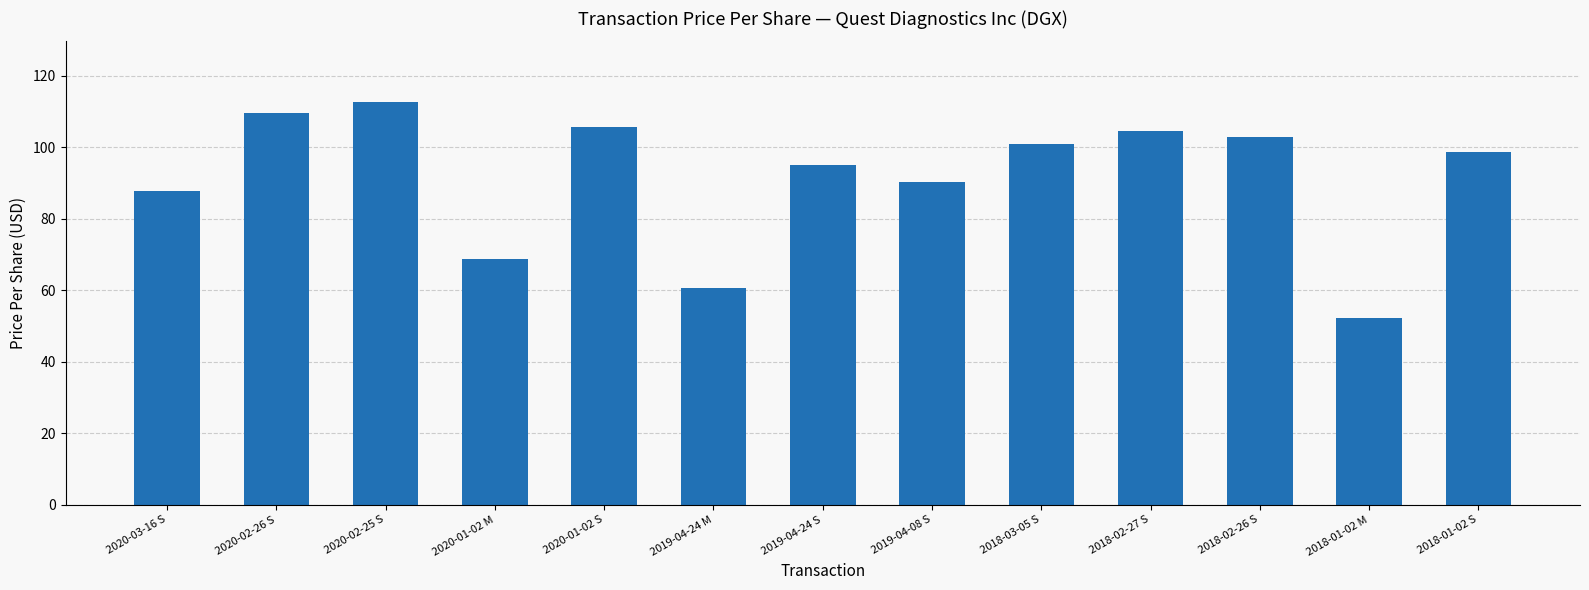

Are the bars grouped side by side (vs. stacked)?

No